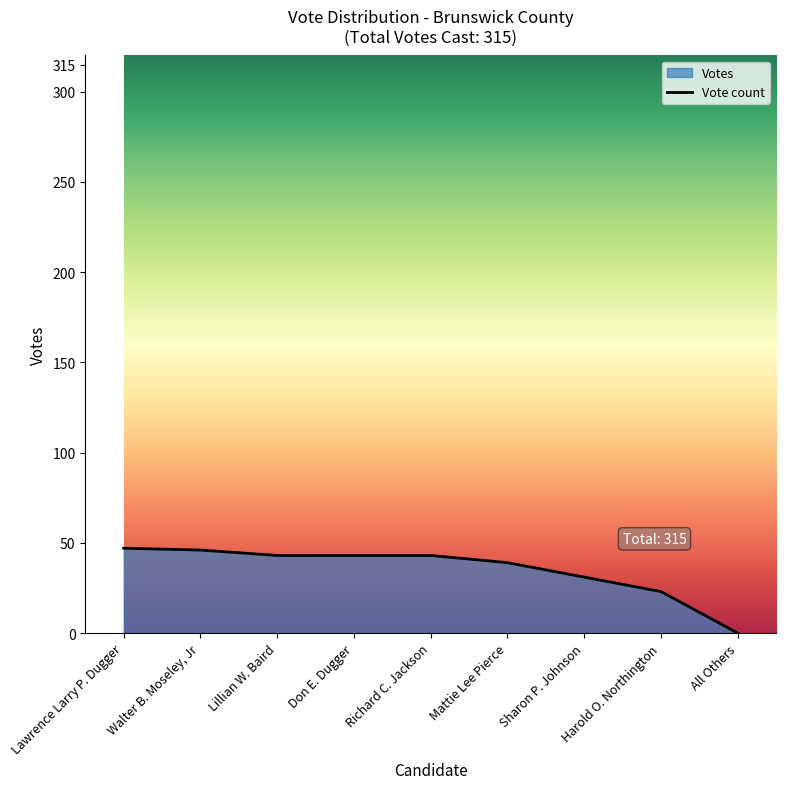

Is it true that the value at Mattie Lee Pierce is 64?

False